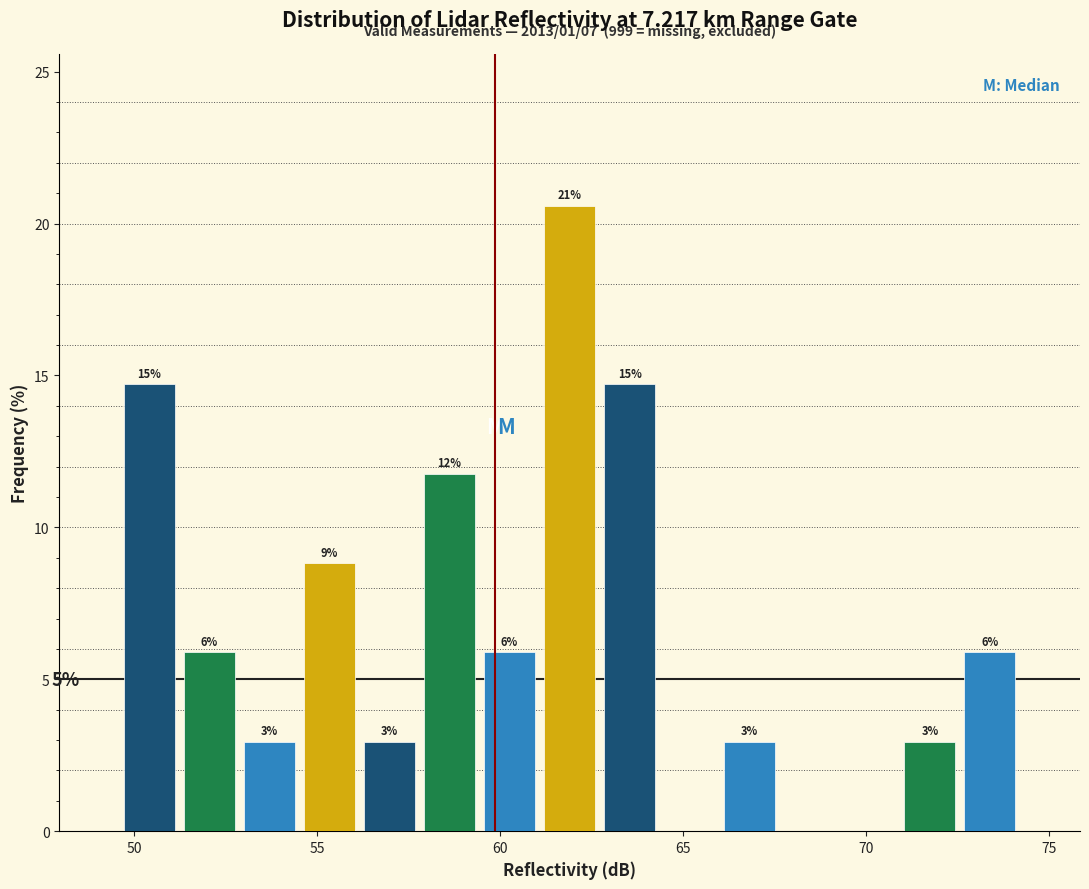

Around what value on the x-axis is the tallest bar? Give the approximate position of its centre, as read against the axis.

62.0